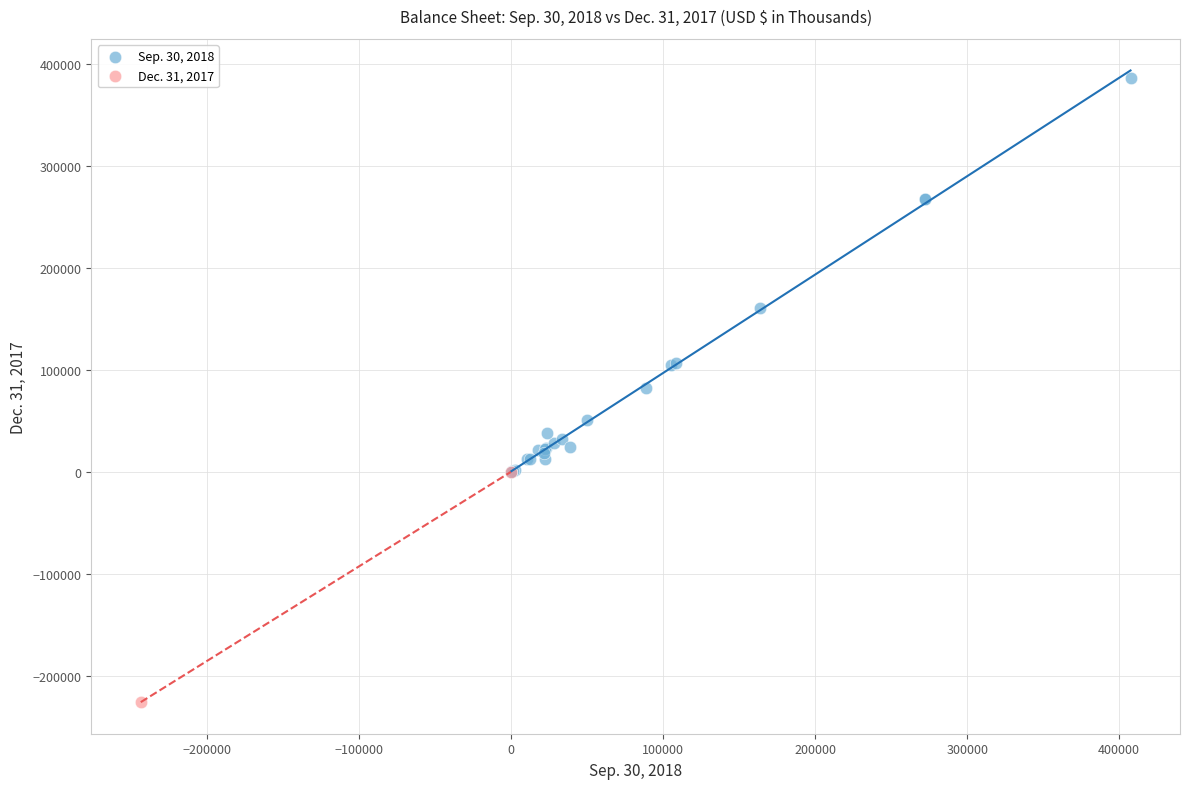

Which series contains the lowest Y value?

Dec. 31, 2017